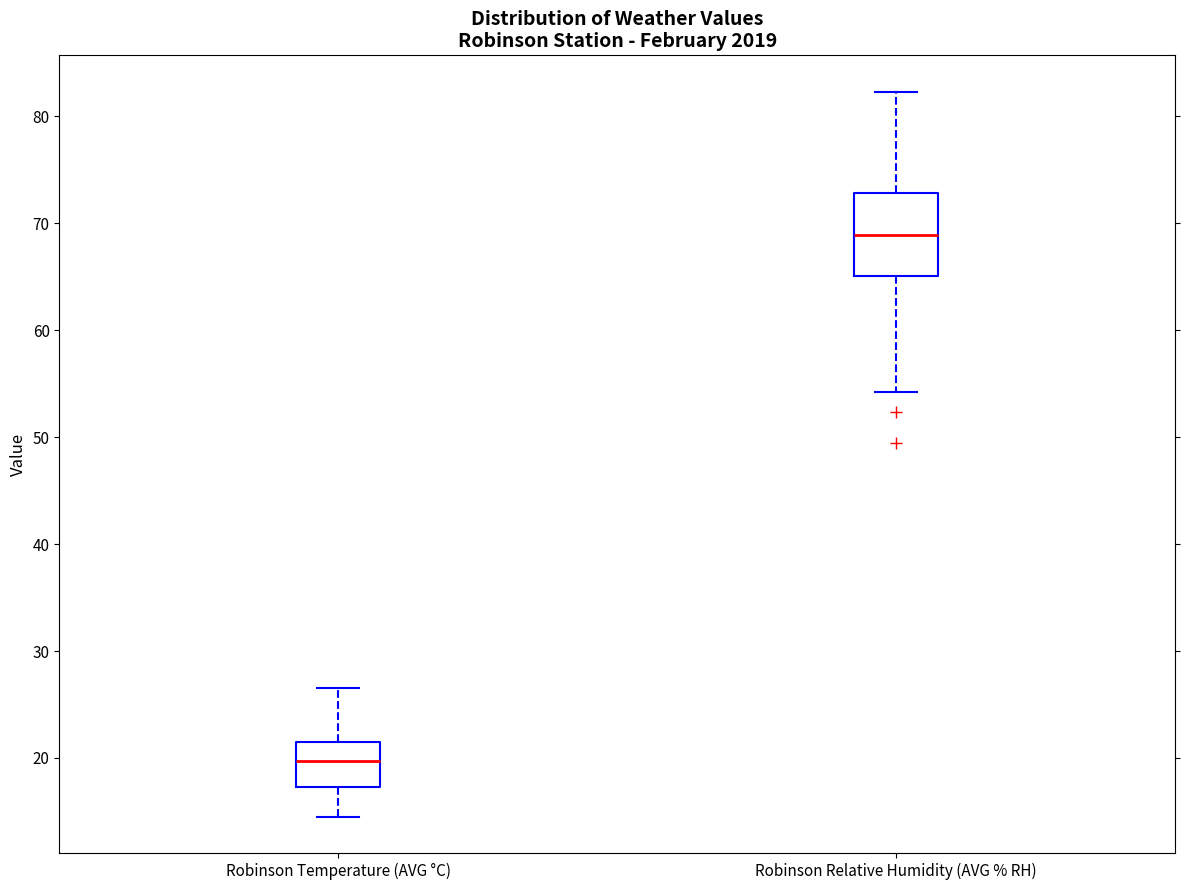

Reading left to right, read every box against the y-axis: the position of its median line, the range the box covers, and the ends of its whiskers. The values are not printed on the chart, so give them approximately, as read against the axis.

Robinson Temperature (AVG °C): median 20, box 17 to 22, whiskers 15 to 27
Robinson Relative Humidity (AVG % RH): median 69, box 65 to 73, whiskers 54 to 82